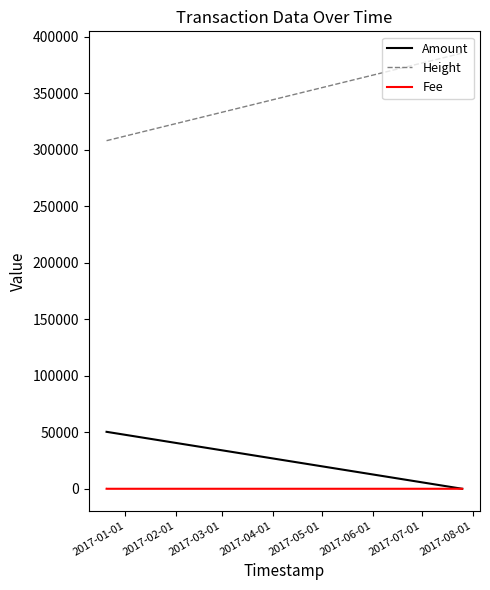

What is the average value of the Amount series?

33600